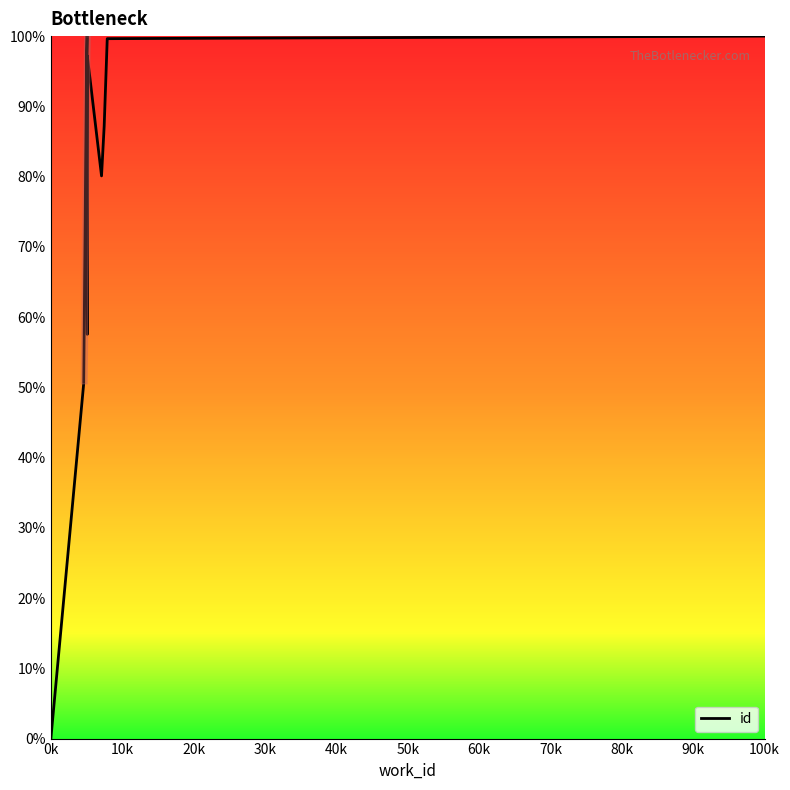

How many data points are less than 97?

6